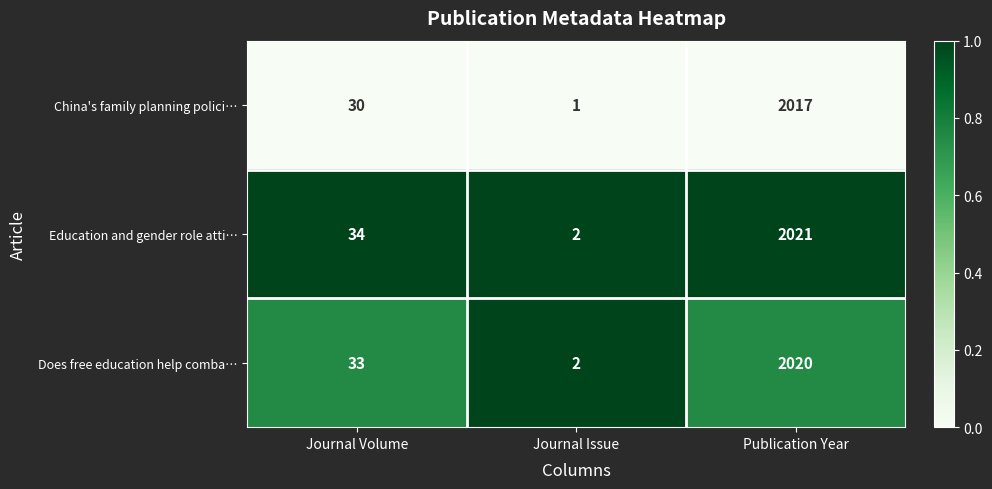

The China's family planning polici… series shows 3360 at Publication Year. True or false?

False